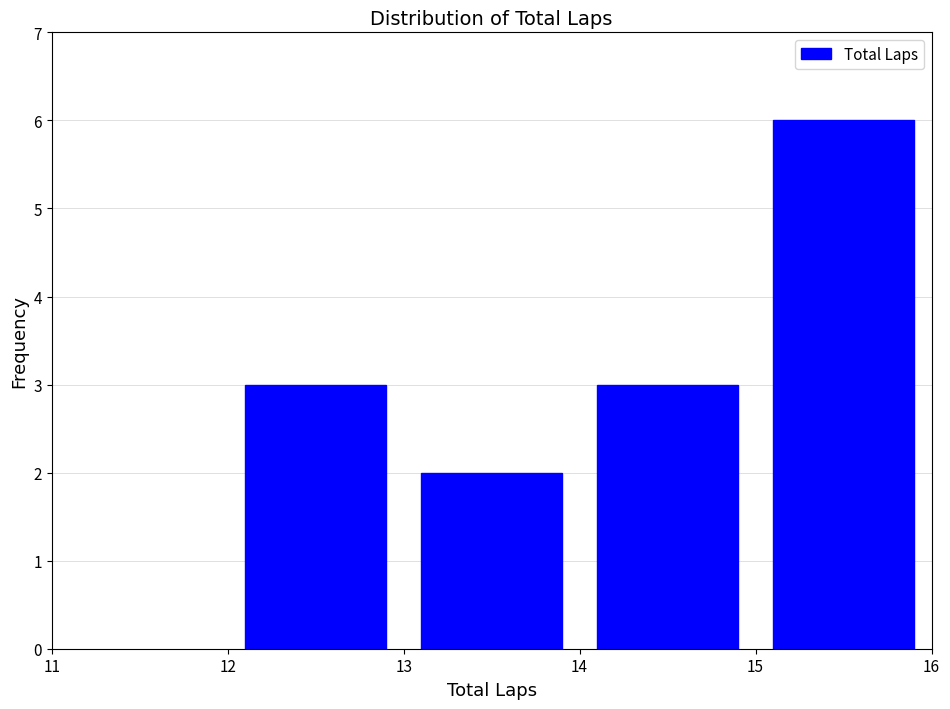

Reading left to right, list every bar in this chart as the range it spans on the x-axis followed by its height. The values are not printed on the chart, so give them approximately, as read against the axis.

12 to 13: 3
13 to 14: 2
14 to 15: 3
15 to 16: 6